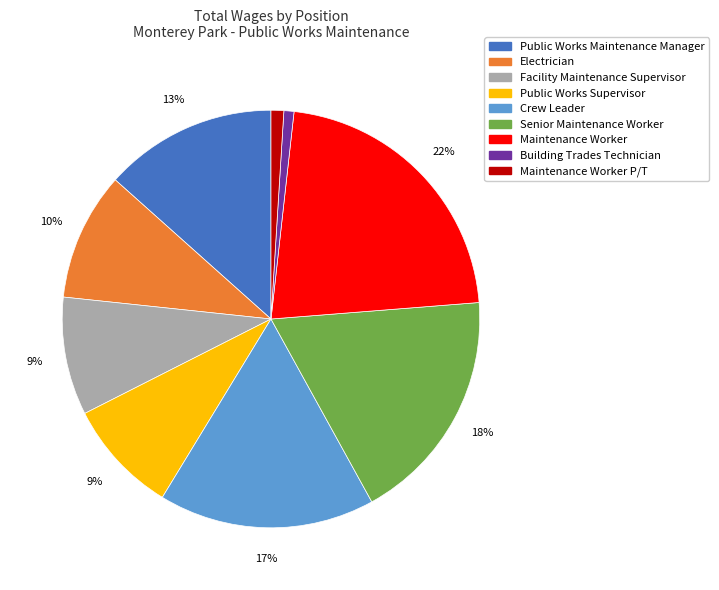

Does any single category account for the majority?

No